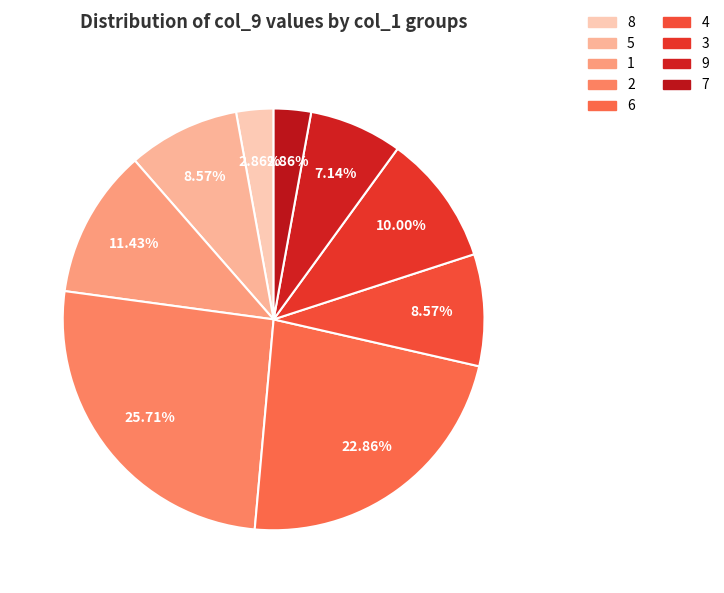

Count the number of slices in the pie.

9